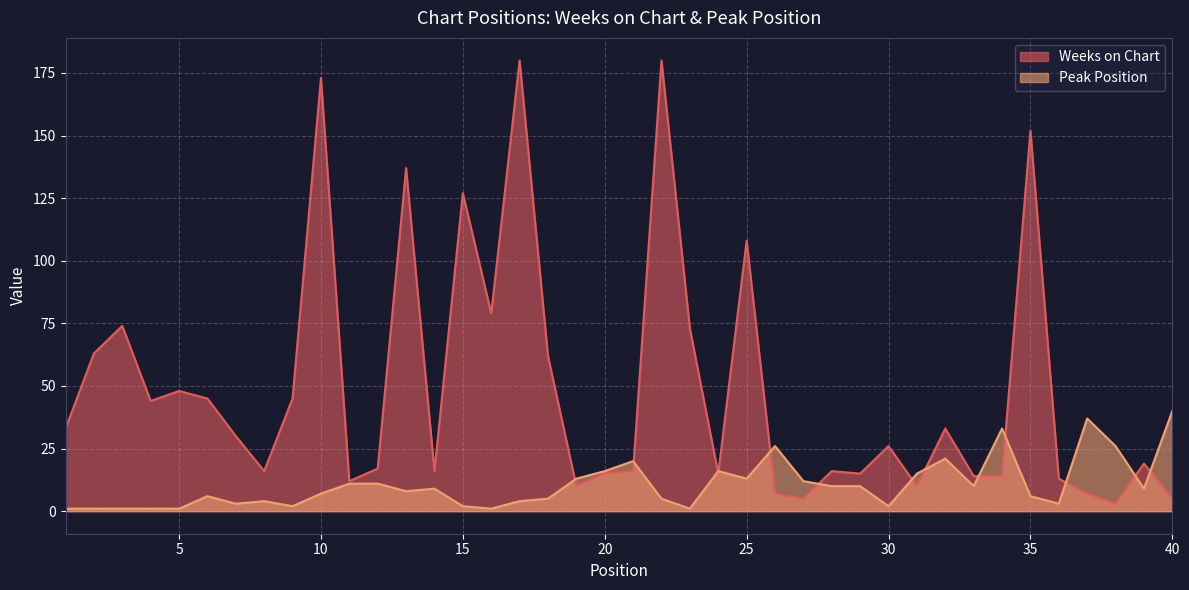

At which label is Weeks on Chart closest to 91?

16